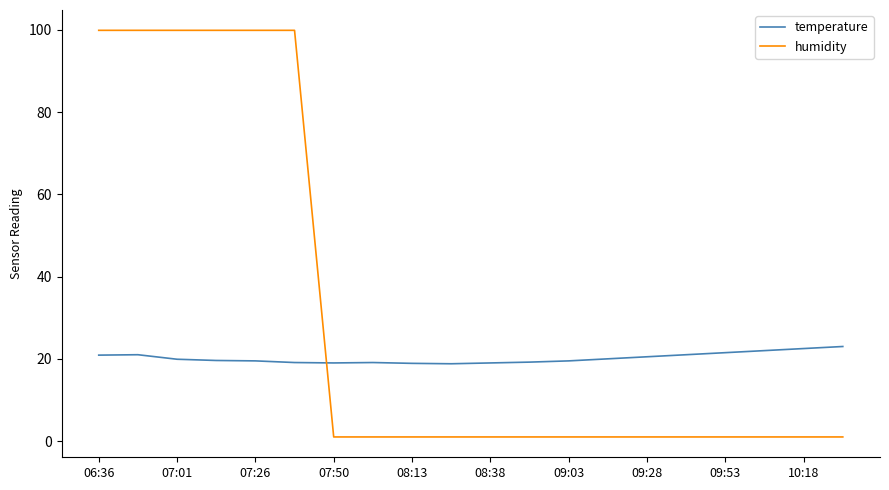

What are all the series names shown in the legend?

temperature, humidity